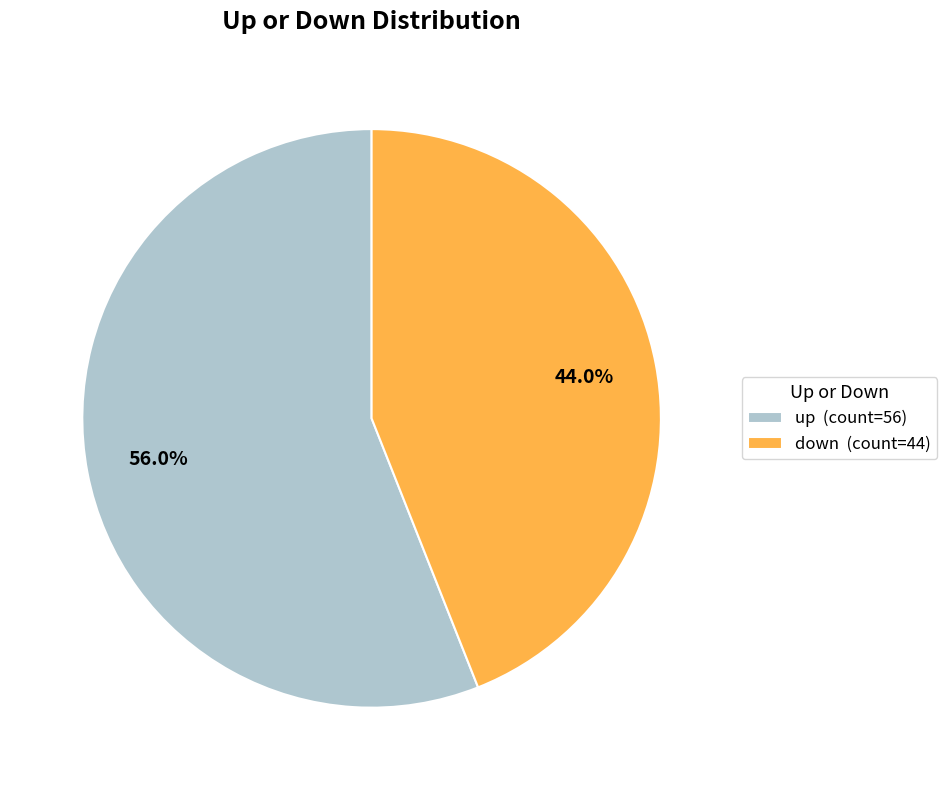

What portion of the pie excludes up?

44.0%